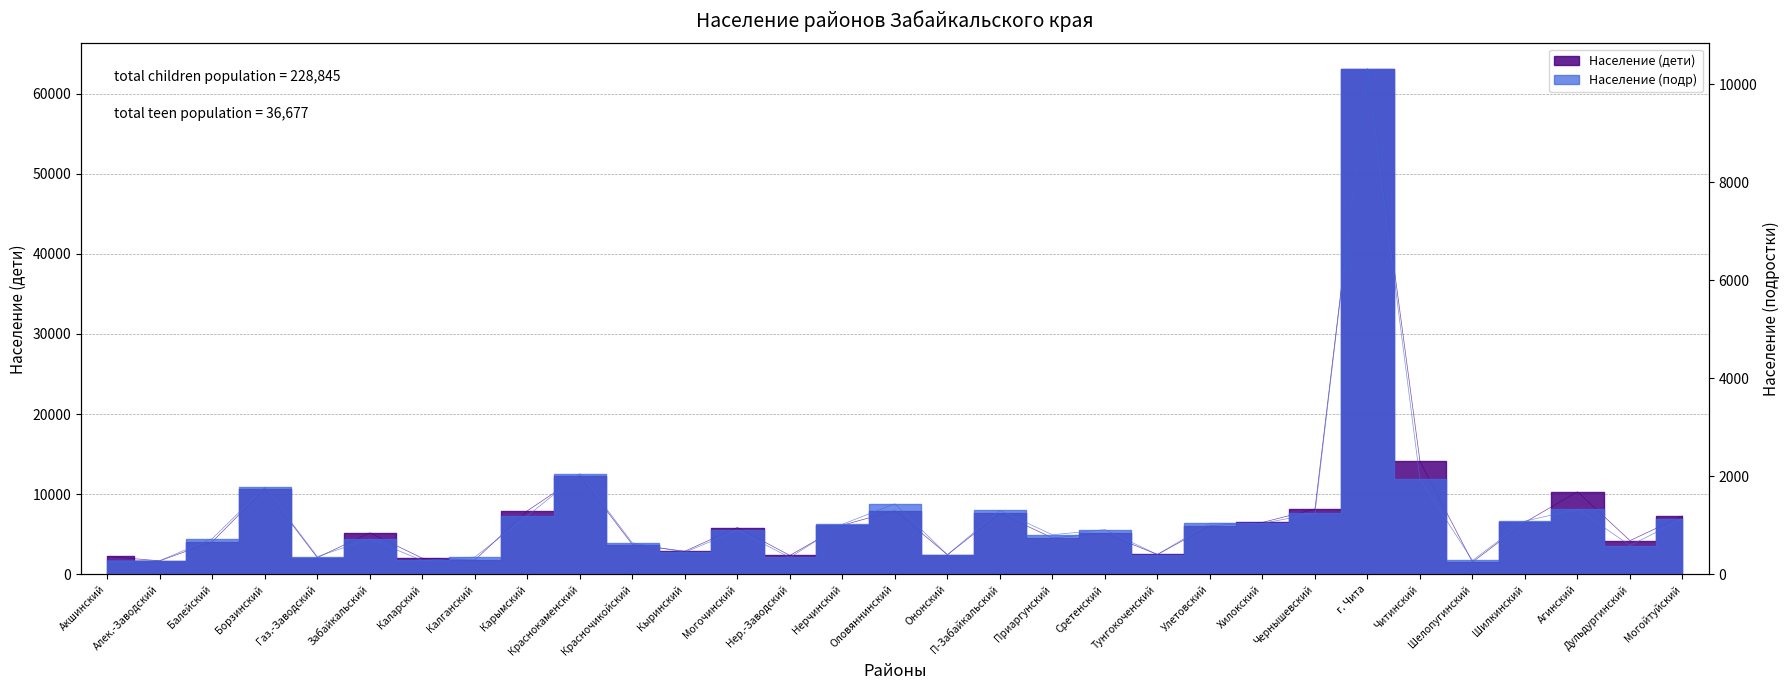

What is the sum of all Население (дети) values?

228845